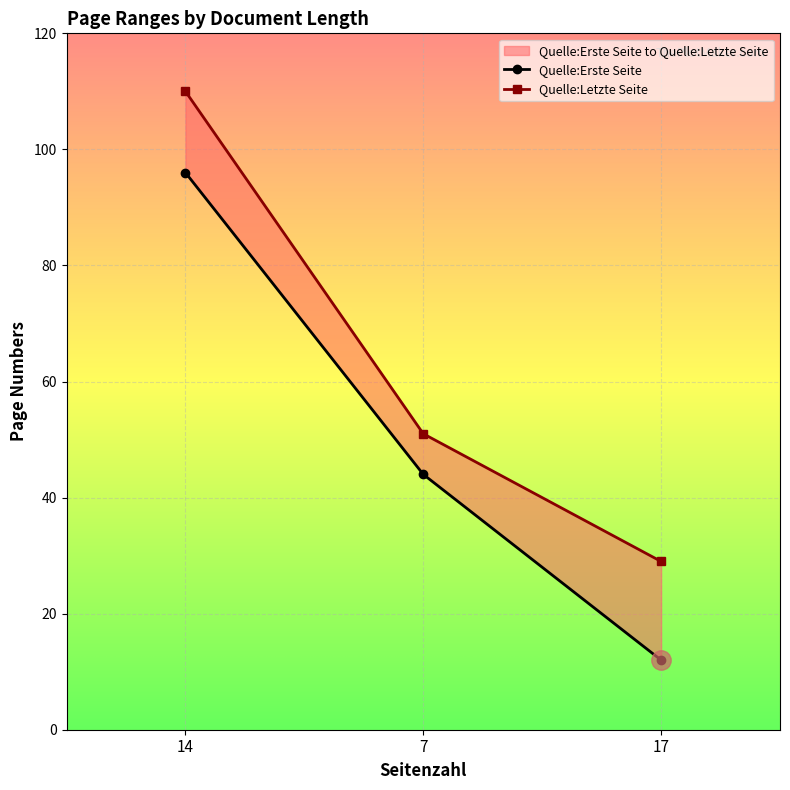

Which series has the largest total across all categories?

Quelle:Letzte Seite